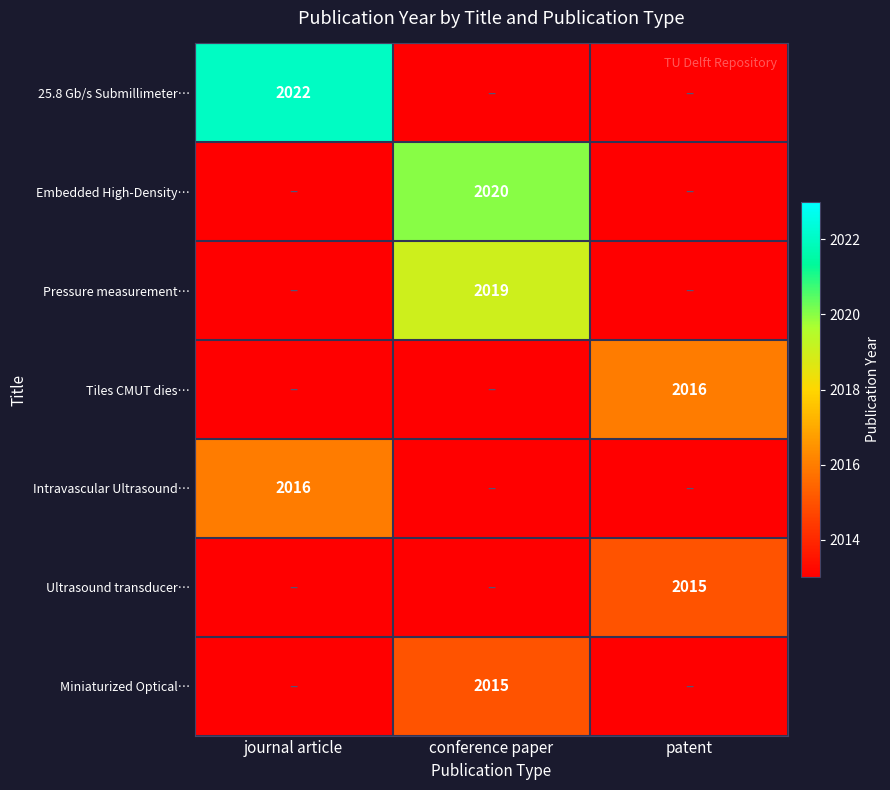

True or false: Miniaturized Optical… has a value of 415 at conference paper.

False